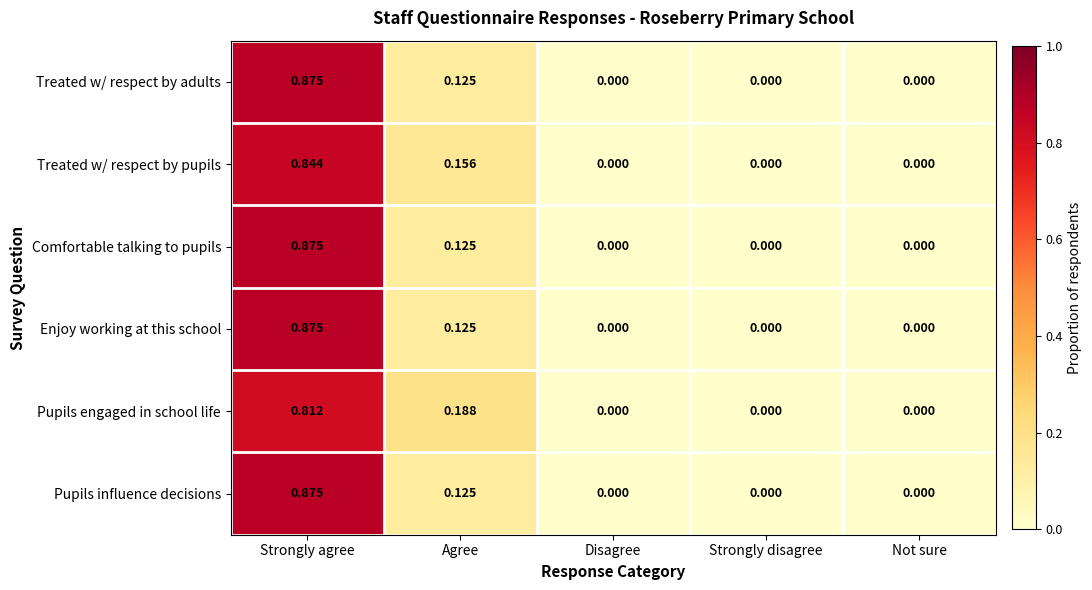

At which category is the sum across all series the highest?

Strongly agree